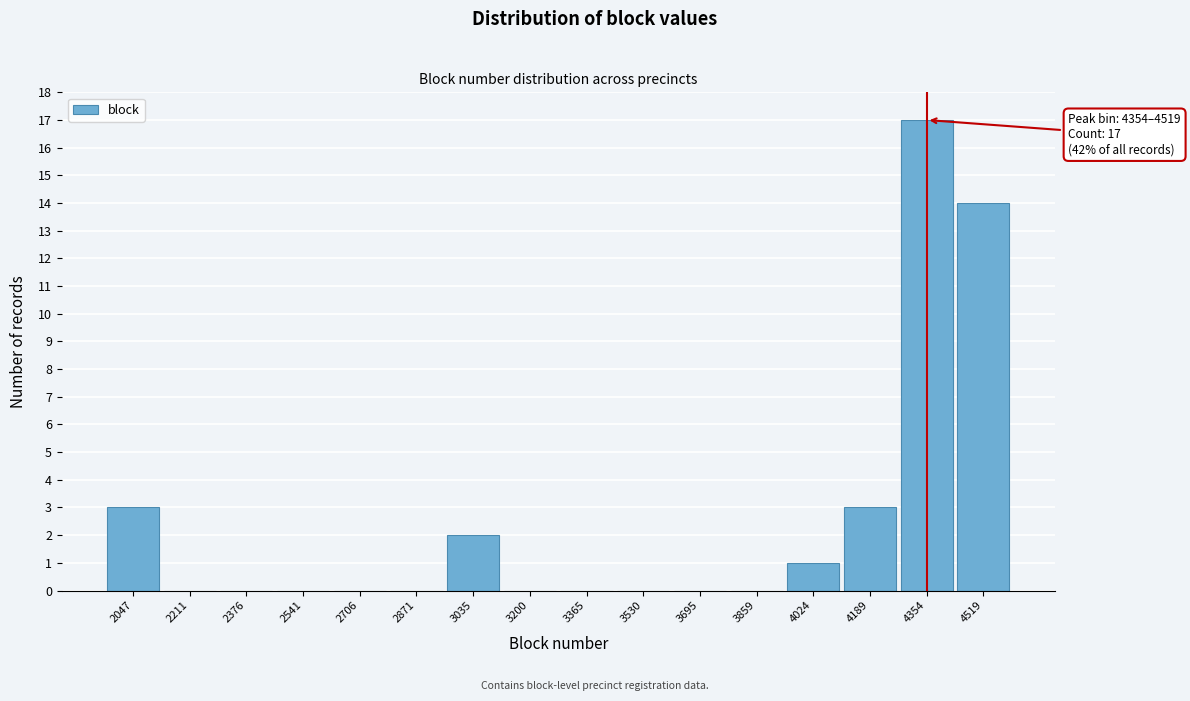

Reading left to right, what are all the values shown in this chart?

2047=3	2211=0	2376=0	2541=0	2706=0	2871=0	3035=2	3200=0	3365=0	3530=0	3695=0	3859=0	4024=1	4189=3	4354=17	4519=14